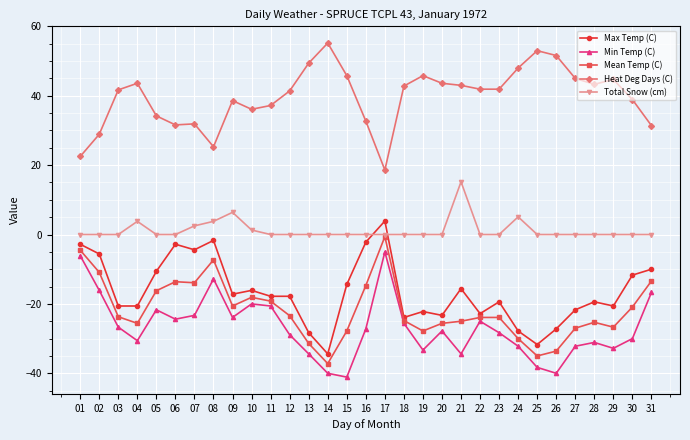

True or false: Mean Temp (C) has more than 2 interior local peaks.

True